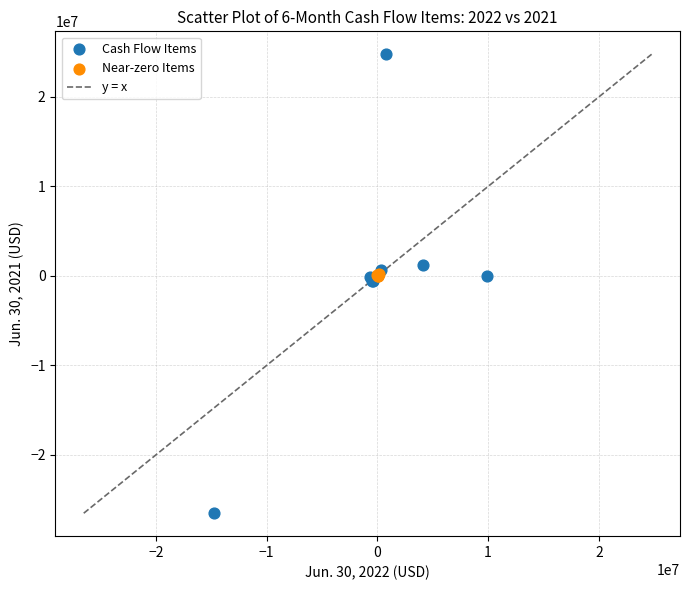

Which series has the largest Y range (max minus min)?

Cash Flow Items